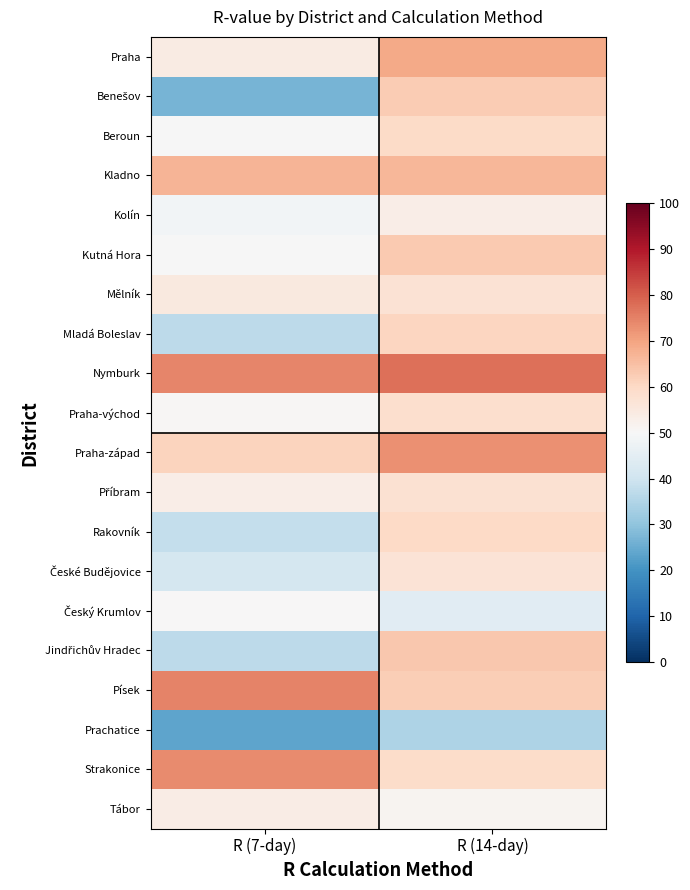

What is the spread (max minus min) of values at R (7-day)?

51.1